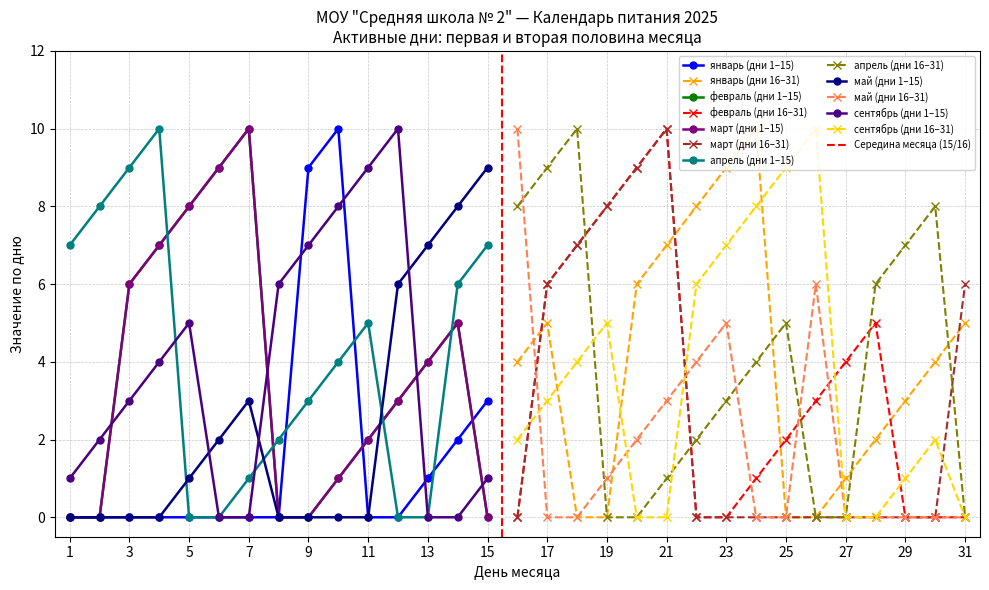

What is the highest value of the апрель series?

10